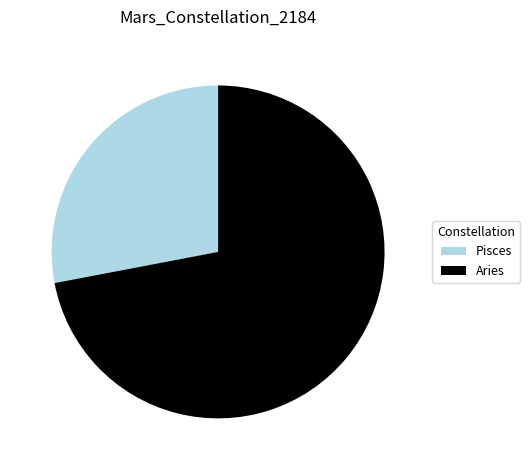

True or false: Pisces accounts for 18% of the total.

False